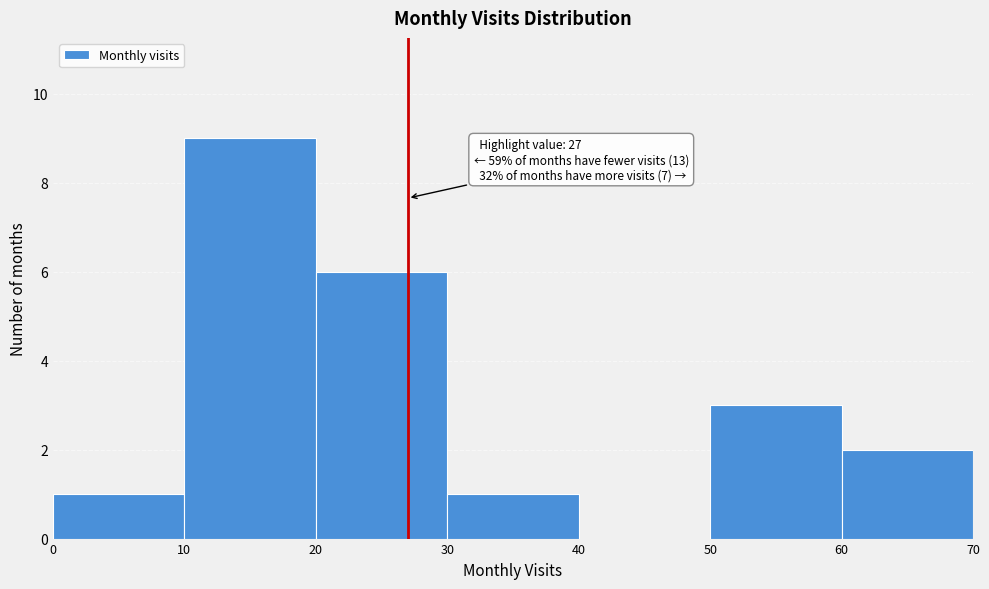

Which range on the x-axis has the tallest bar?

10 to 20